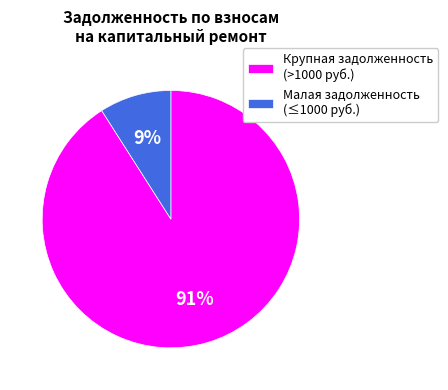

Rank the categories by value from highest to lowest.

Крупная задолженность (>1000 руб.), Малая задолженность (≤1000 руб.)